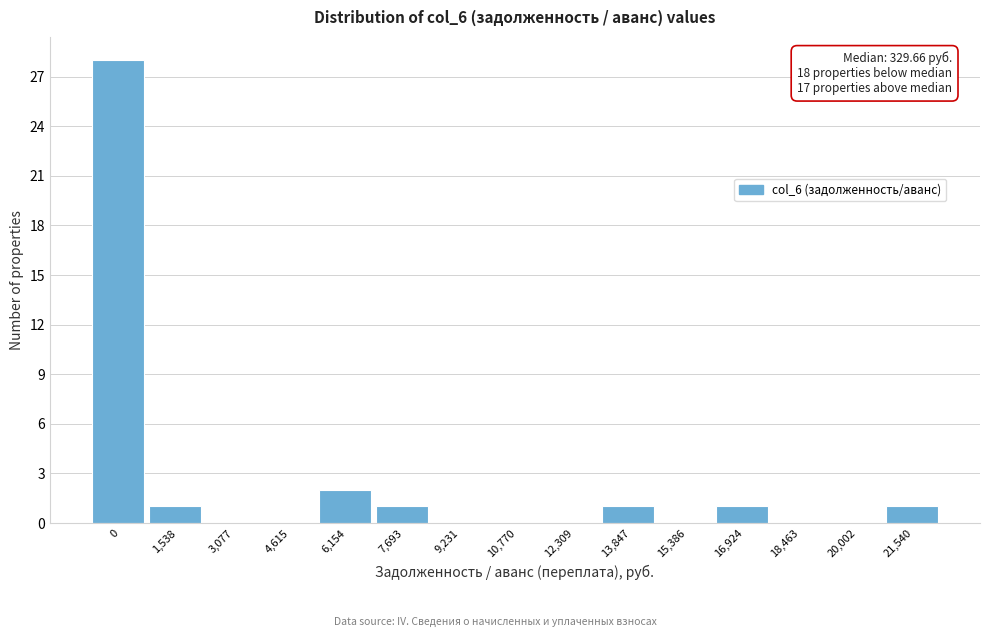

Reading right to left, what are all the values shown in this chart?

21,540=1	20,002=0	18,463=0	16,924=1	15,386=0	13,847=1	12,309=0	10,770=0	9,231=0	7,693=1	6,154=2	4,615=0	3,077=0	1,538=1	0=28